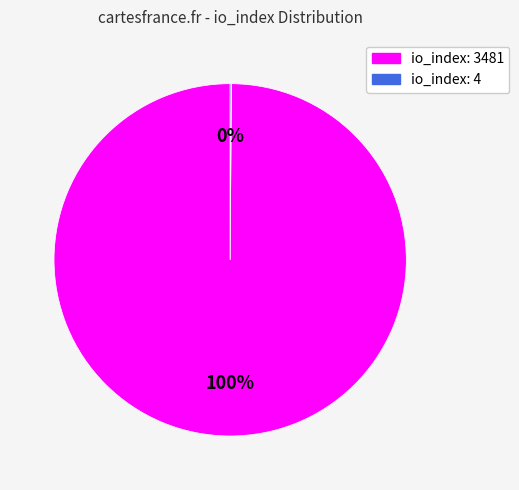

Which slice represents more than half of the pie?

io_index: 3481